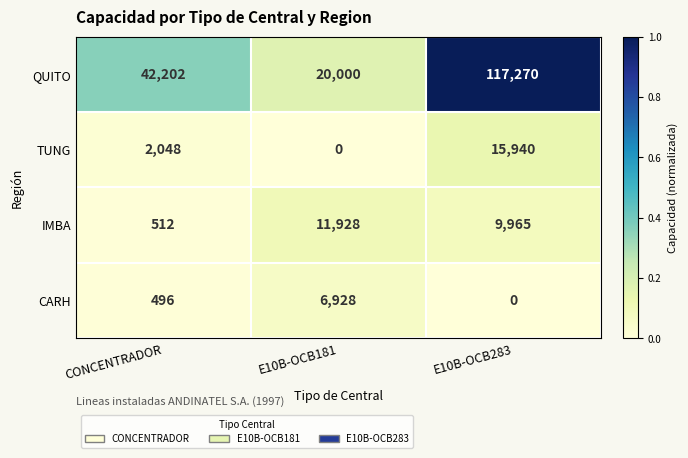

The value of TUNG at E10B-OCB181 is 7336. True or false?

False